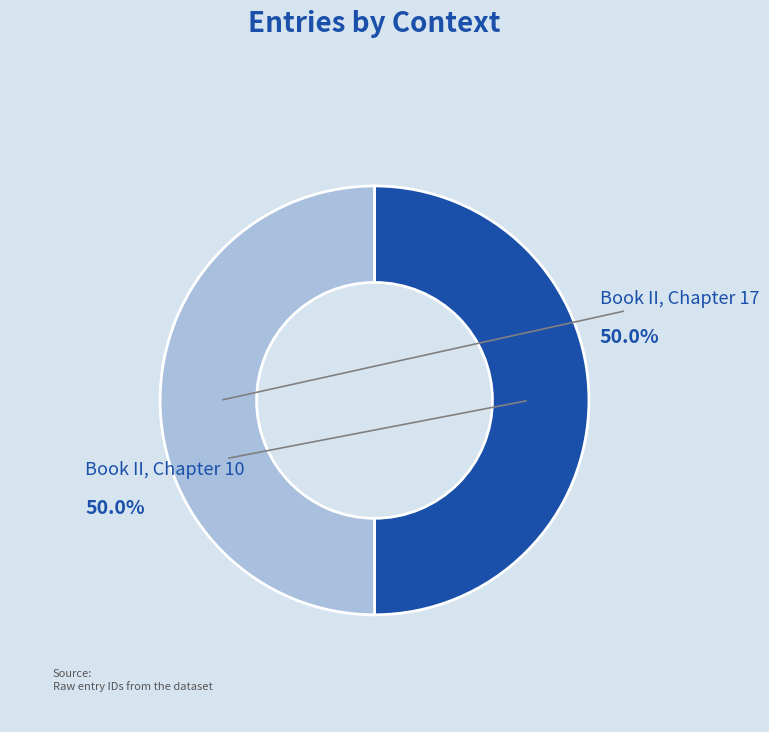

What is the smallest slice in the pie chart?

Book II, Chapter 10